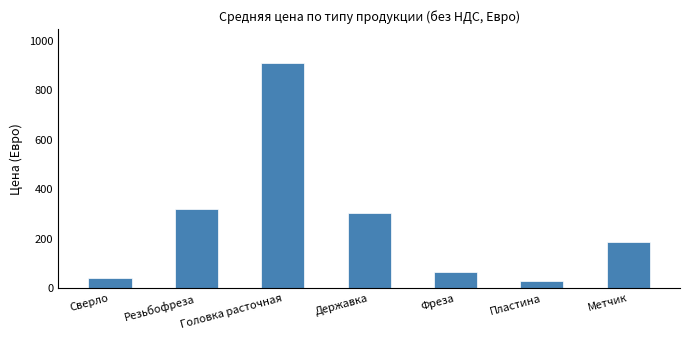

What is the value of the 1st bar from the left?

40.6